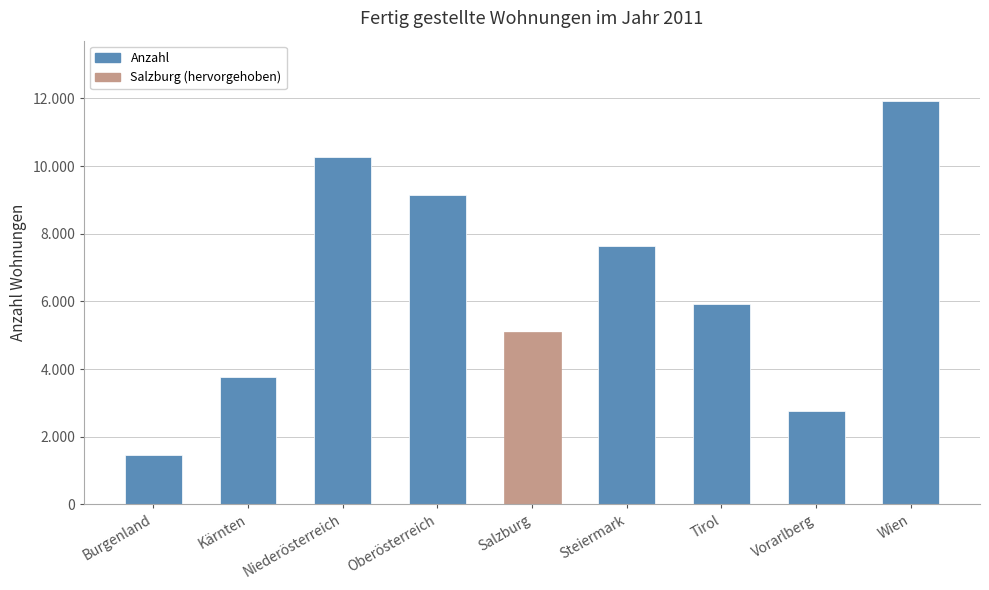

Between Wien and Salzburg, which is larger?

Wien